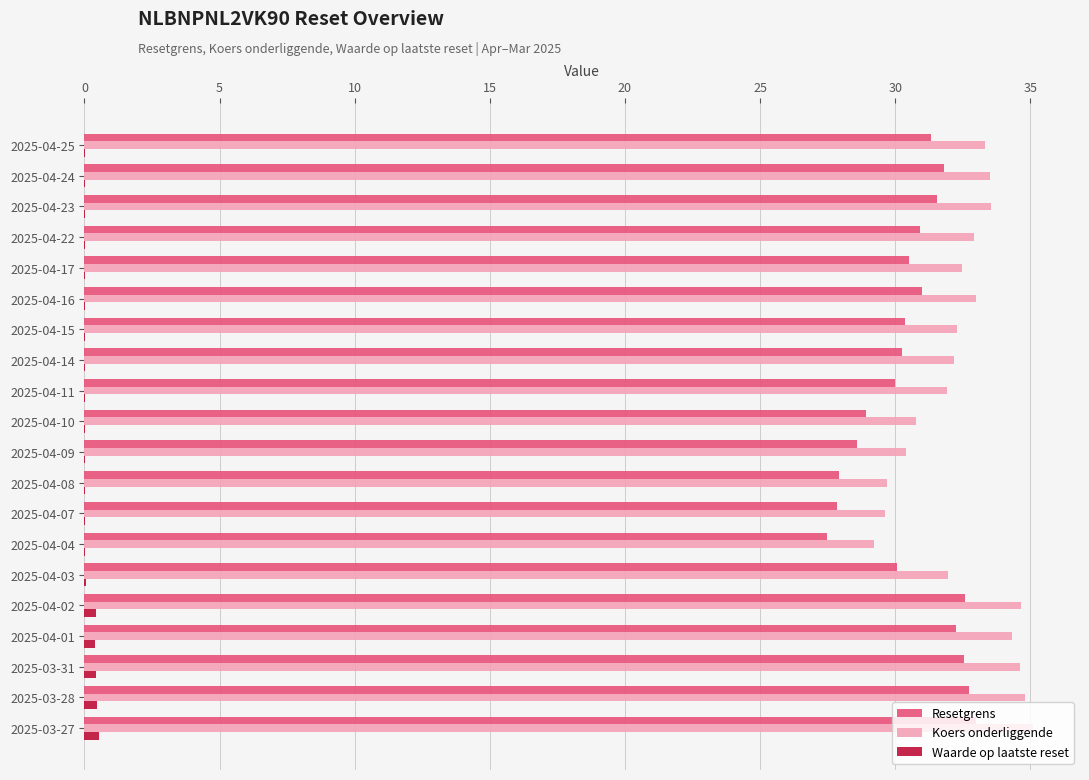

What is the greatest value displayed?

35.1